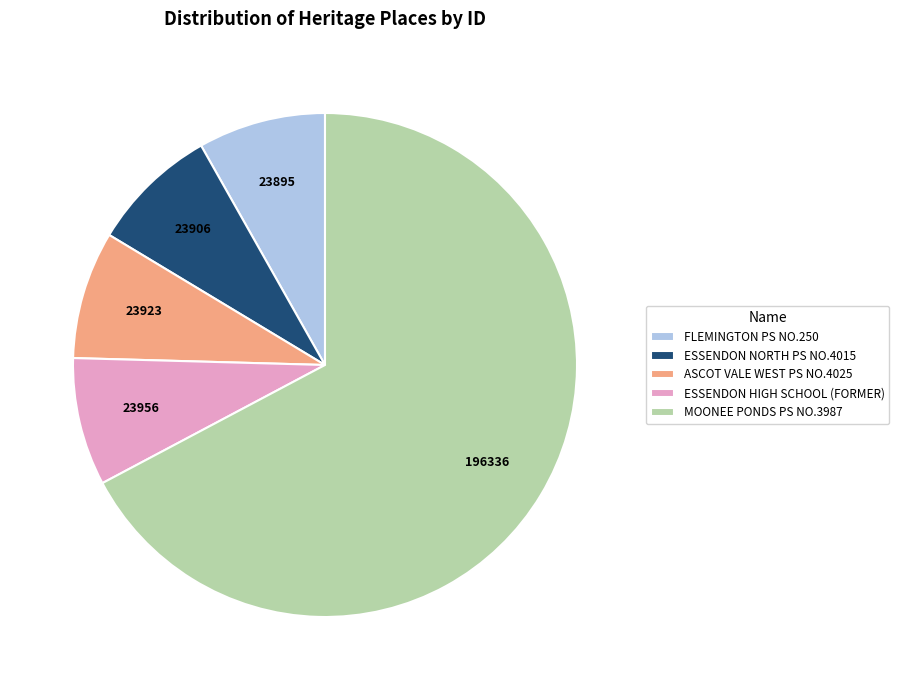

Is it true that FLEMINGTON PS NO.250 is 21% of the pie?

False